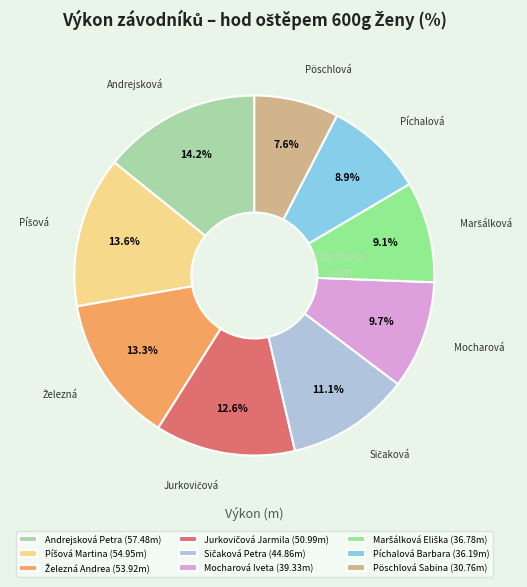

To the nearest percent, what percentage of the pie is Andrejsková Petra?

14%